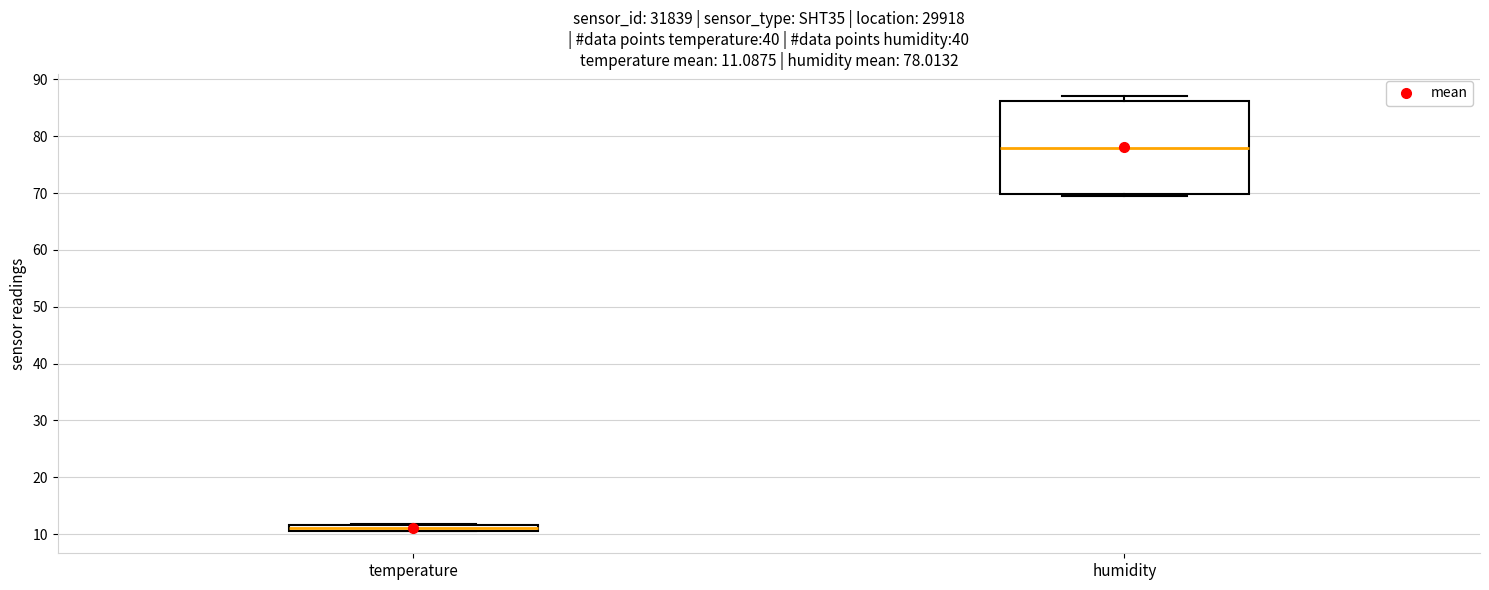

Comparing the boxes themselves (not the whiskers), which one is the tallest?

humidity